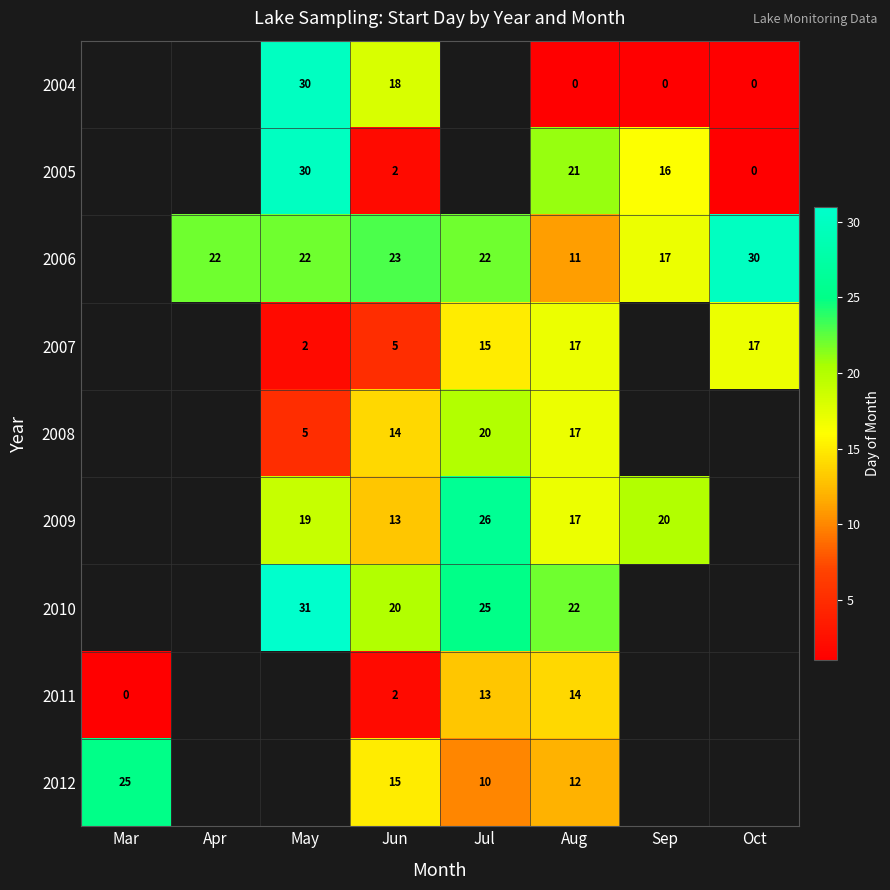

True or false: 2006 has a value of 6 at Jul.

False